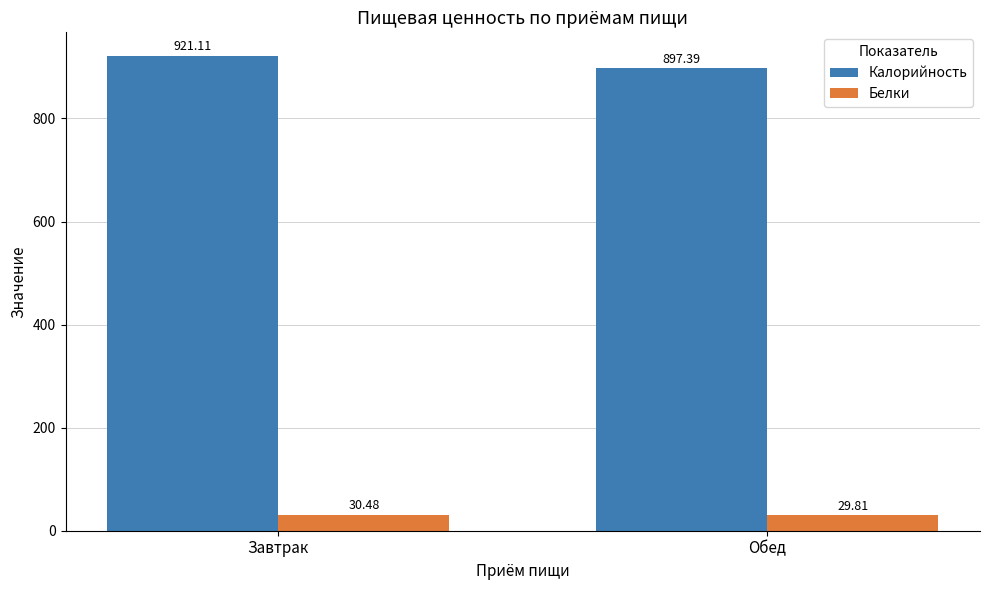

The value of Калорийность at Обед is 1477.1. True or false?

False